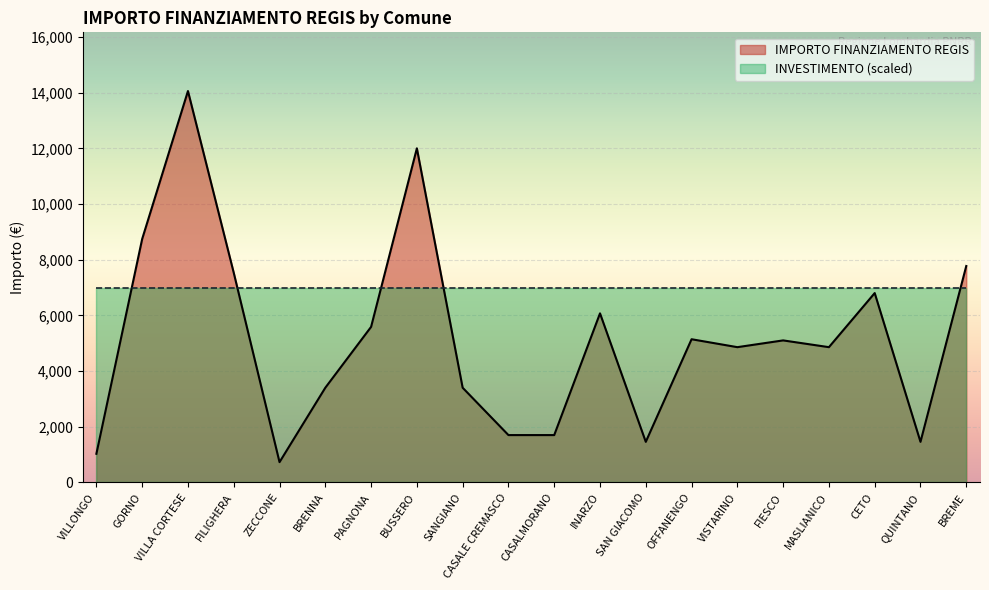

Between VILLA CORTESE and BUSSERO, which is larger?

VILLA CORTESE